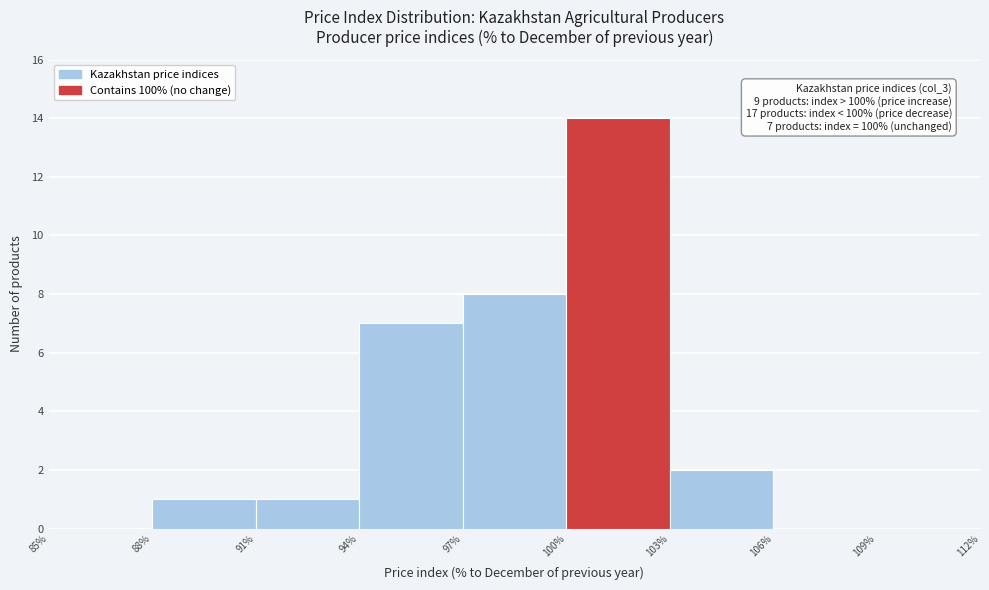

Over which range of the x-axis is the bar tallest?

100% to 103%